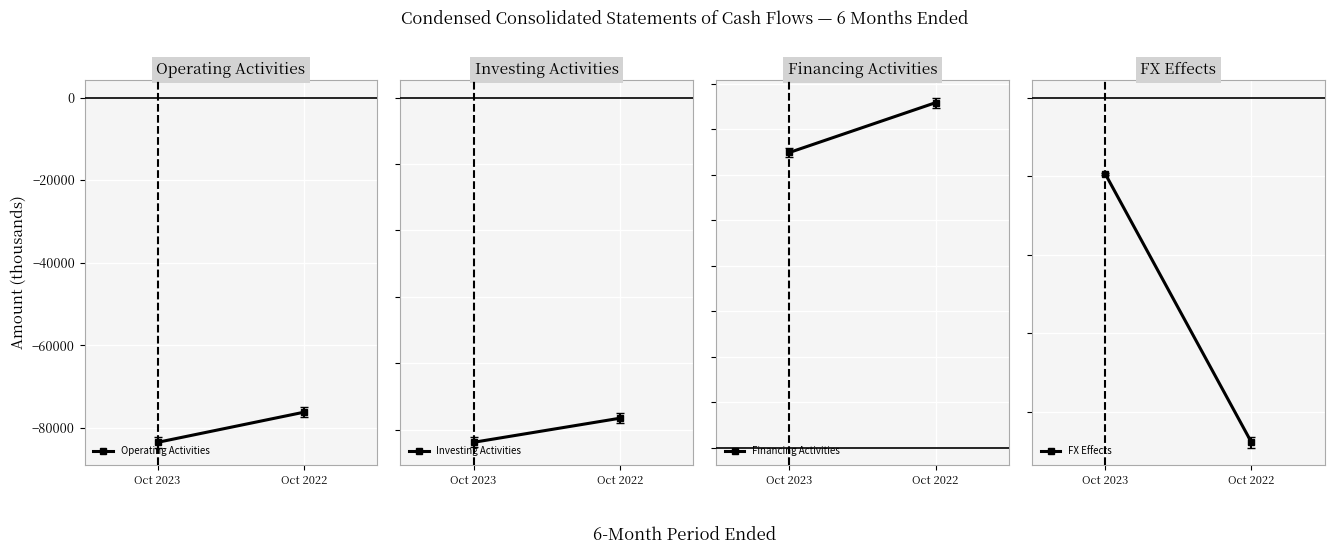

What is the smallest value displayed?

-83486